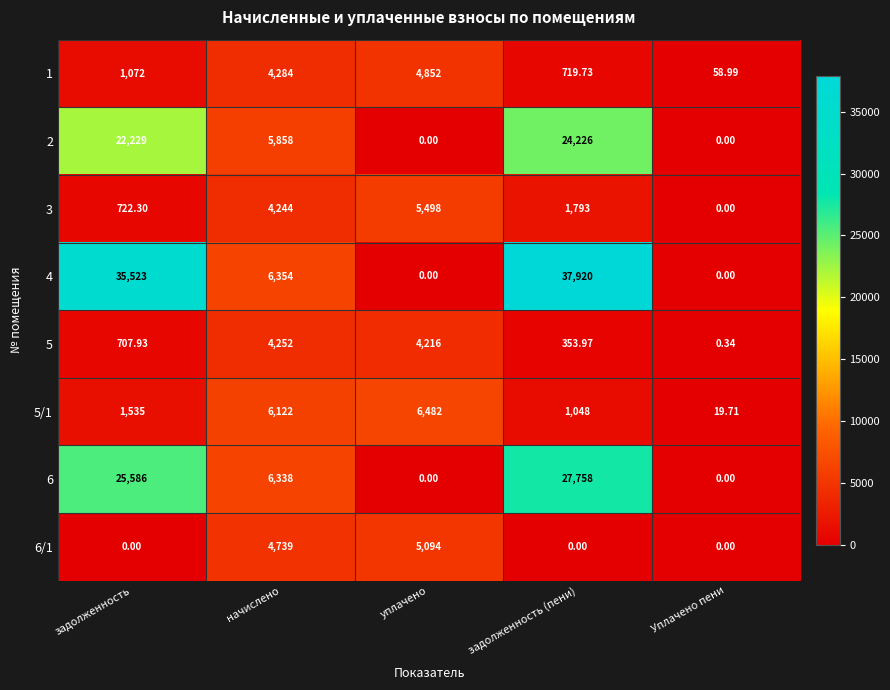

Rank the categories by 5/1 value from lowest to highest.

Уплачено пени, задолженность (пени), задолженность, начислено, уплачено